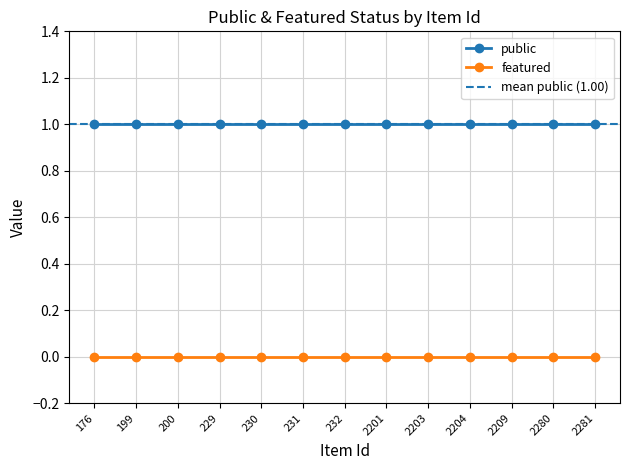

List the series in order of their overall mean, highest first.

public, featured